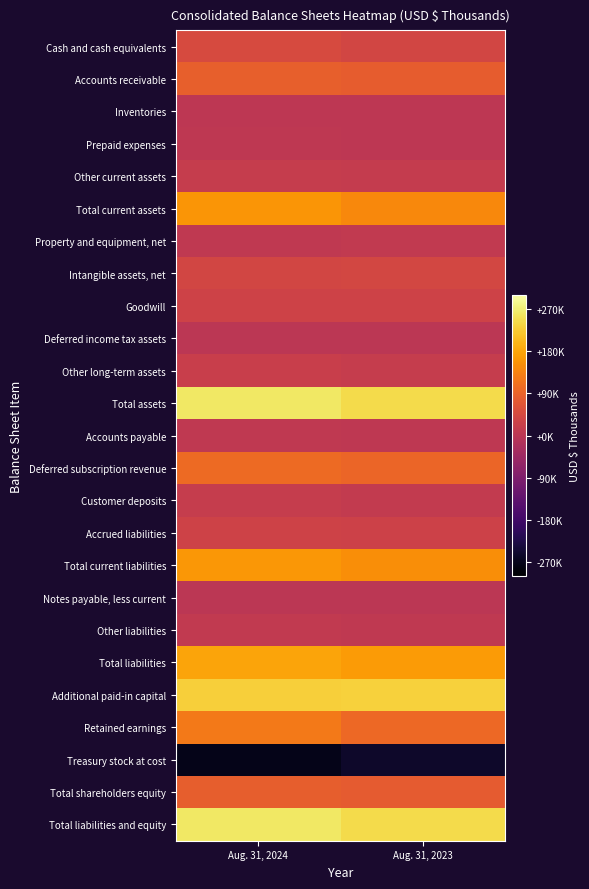

What is the difference between the highest and lowest values at Aug. 31, 2024?

534006